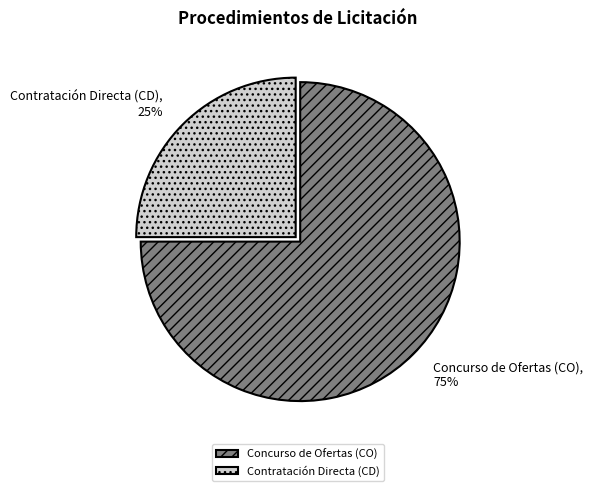

Count the number of slices in the pie.

2